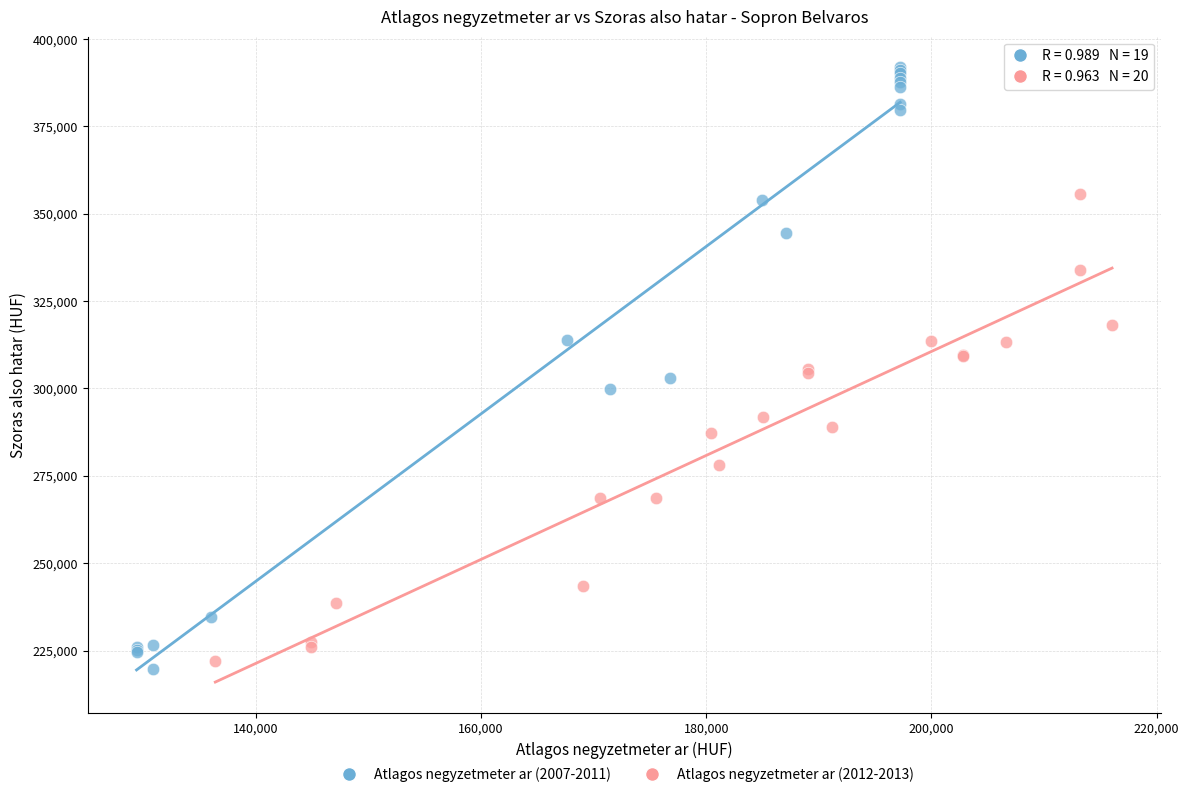

Which series contains the highest Y value?

Atlagos negyzetmeter ar (2007-2011)